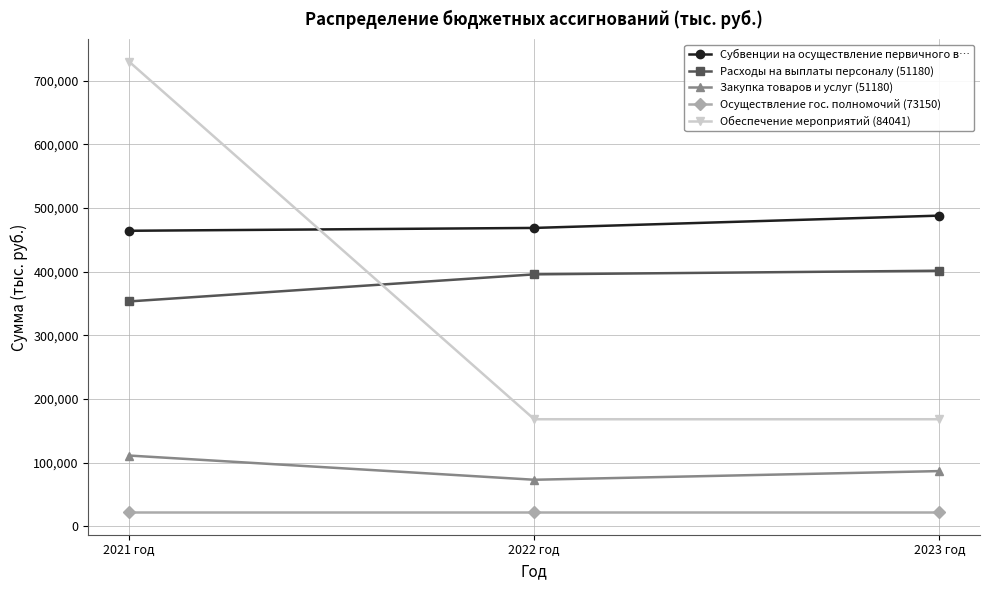

At which category is the sum across all series the highest?

2021 год